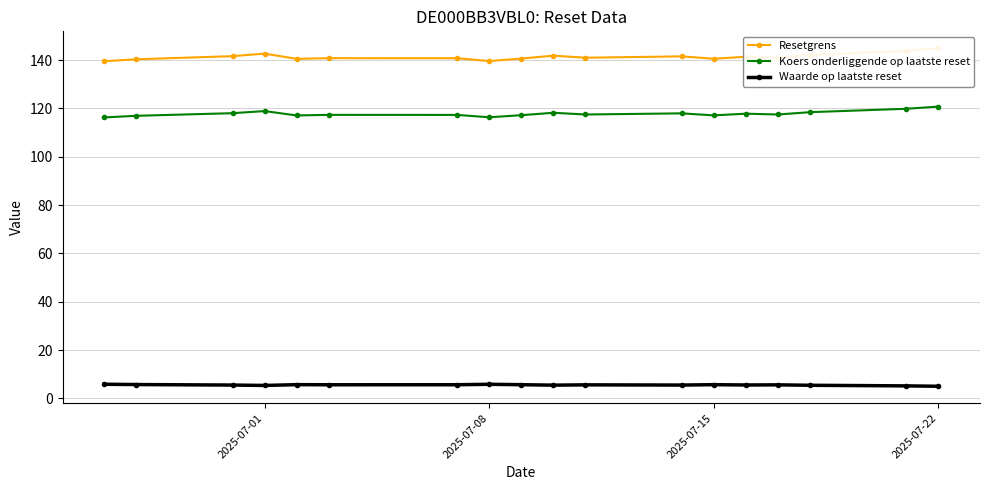

List the series in order of their peak value, highest first.

Resetgrens, Koers onderliggende op laatste reset, Waarde op laatste reset